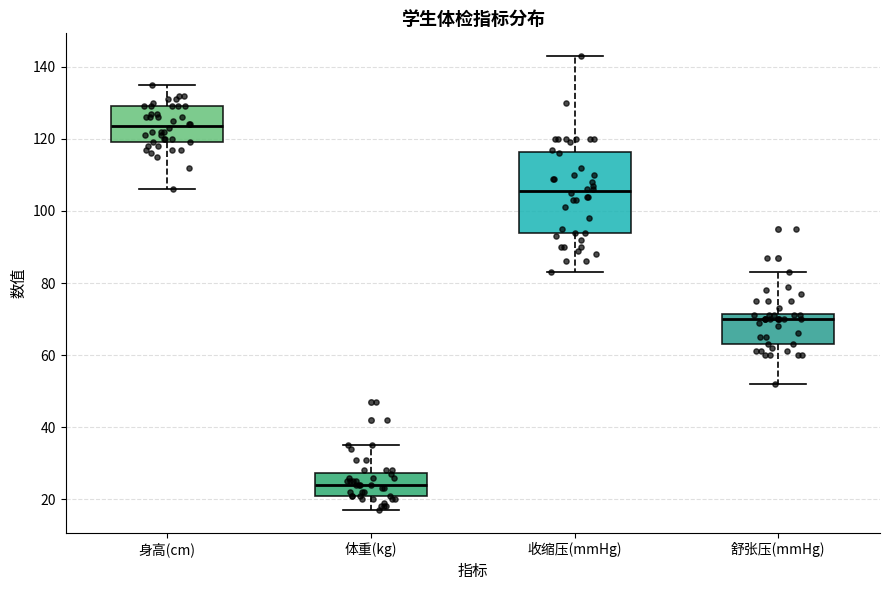

Which box's median line is the lowest?

体重(kg)